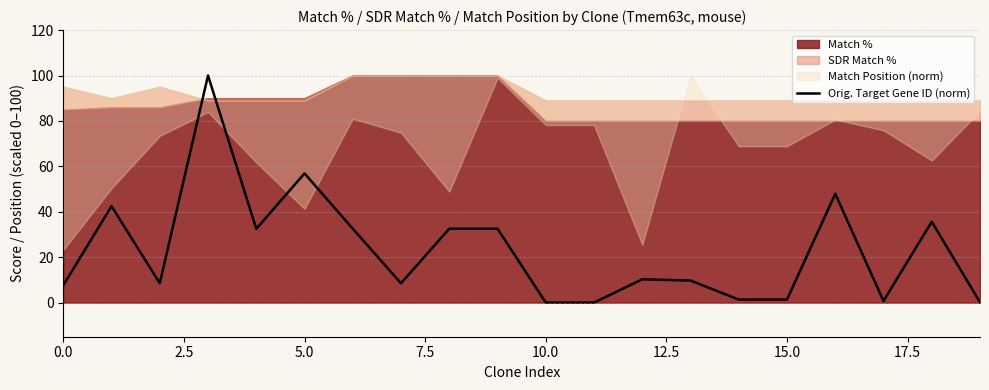

What is the maximum value for Orig. Target Gene ID (norm)?

100.0